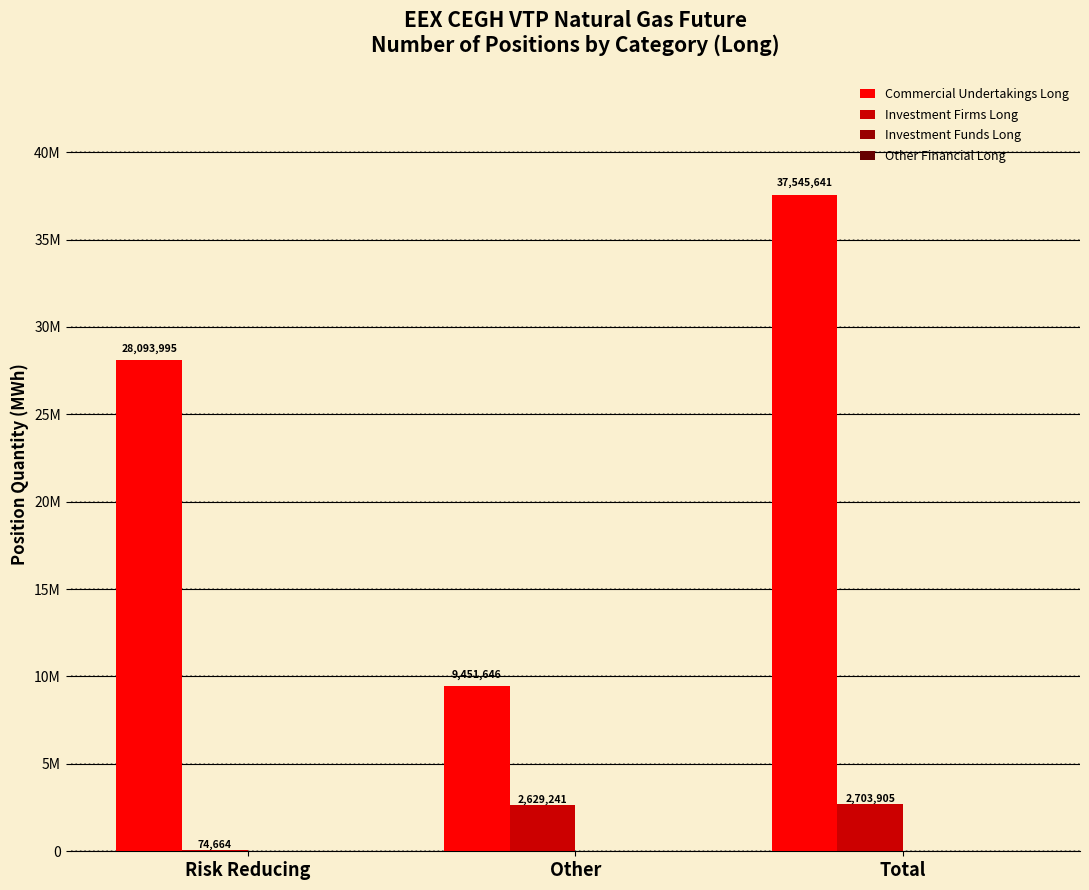

What is the spread (max minus min) of values at Other?

9451646